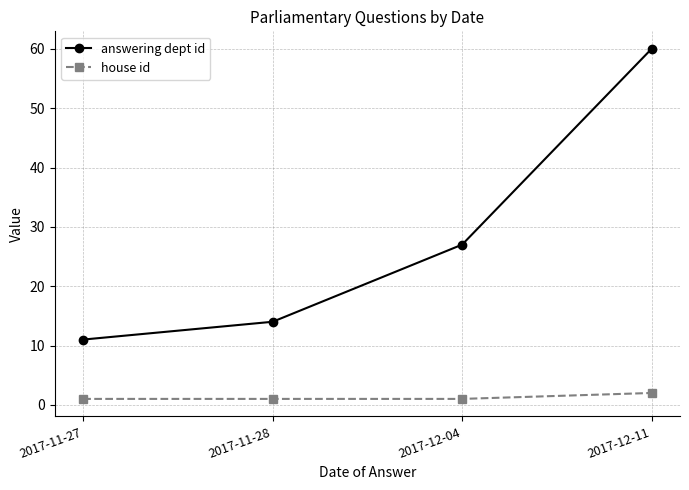

Reading left to right, what are all the values shown in this chart?

answering dept id: 2017-11-27=11	2017-11-28=14	2017-12-04=27	2017-12-11=60
house id: 2017-11-27=1	2017-11-28=1	2017-12-04=1	2017-12-11=2